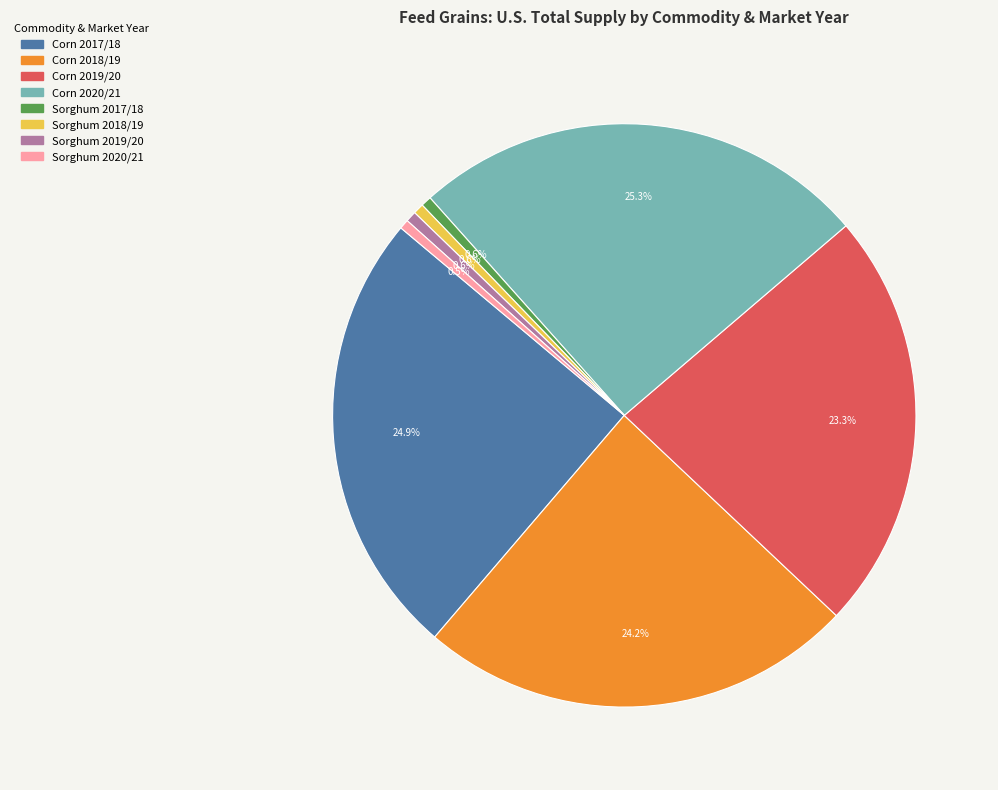

True or false: Corn 2020/21 accounts for 36% of the total.

False